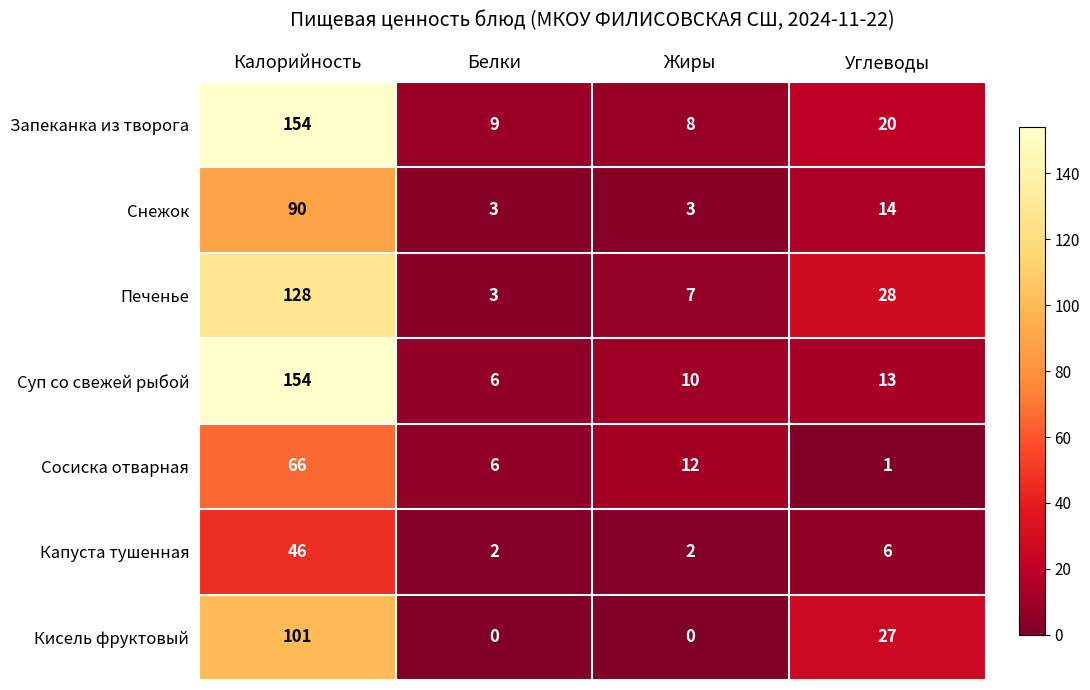

Reading left to right, list all the values displayed in this chart.

Запеканка из творога: 154	9	8	20
Снежок: 90	3	3	14
Печенье: 128	3	7	28
Суп со свежей рыбой: 154	6	10	13
Сосиска отварная: 66	6	12	1
Капуста тушенная: 46	2	2	6
Кисель фруктовый: 101	0	0	27